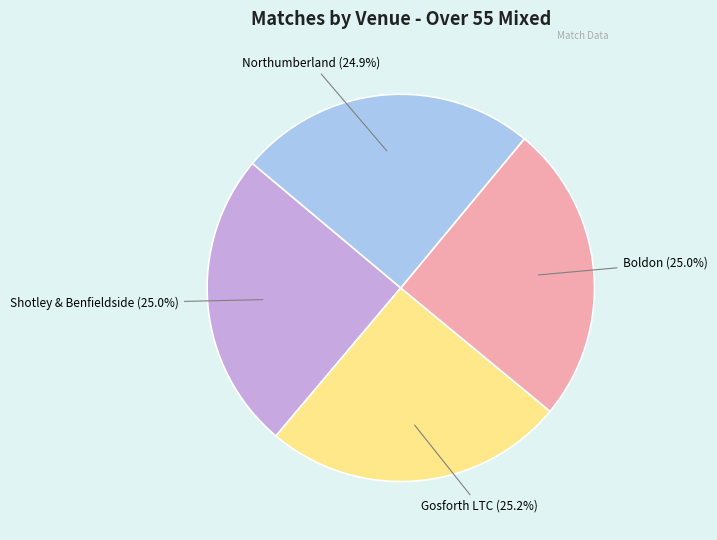

To the nearest percent, what portion does Northumberland represent?

25%